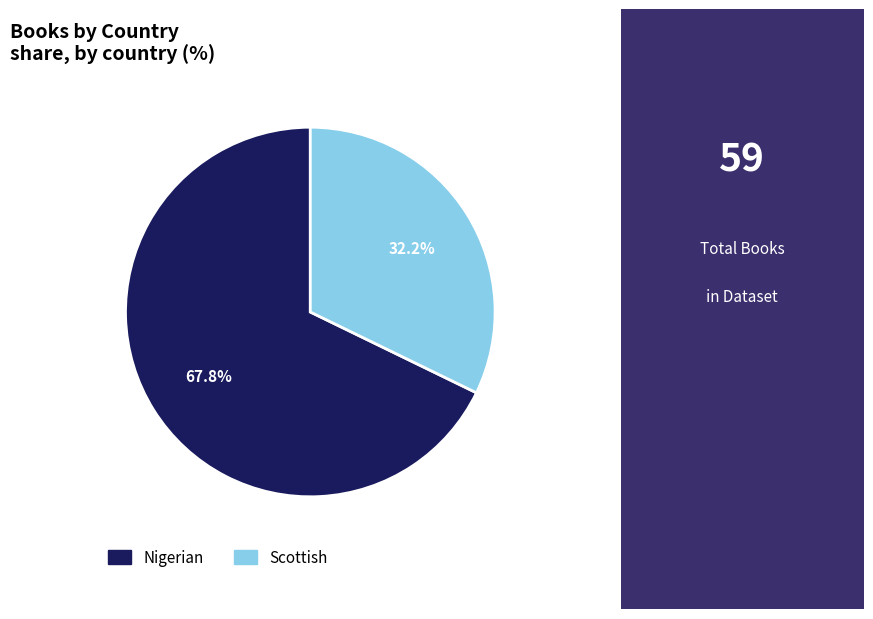

To the nearest percent, what is the difference between the largest and smallest slice percentages?

36%